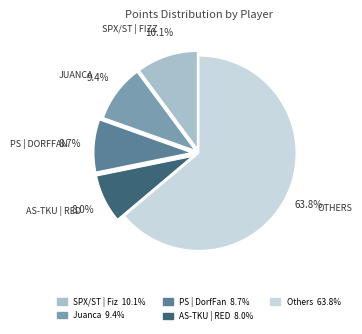

How many slices are in this pie chart?

5